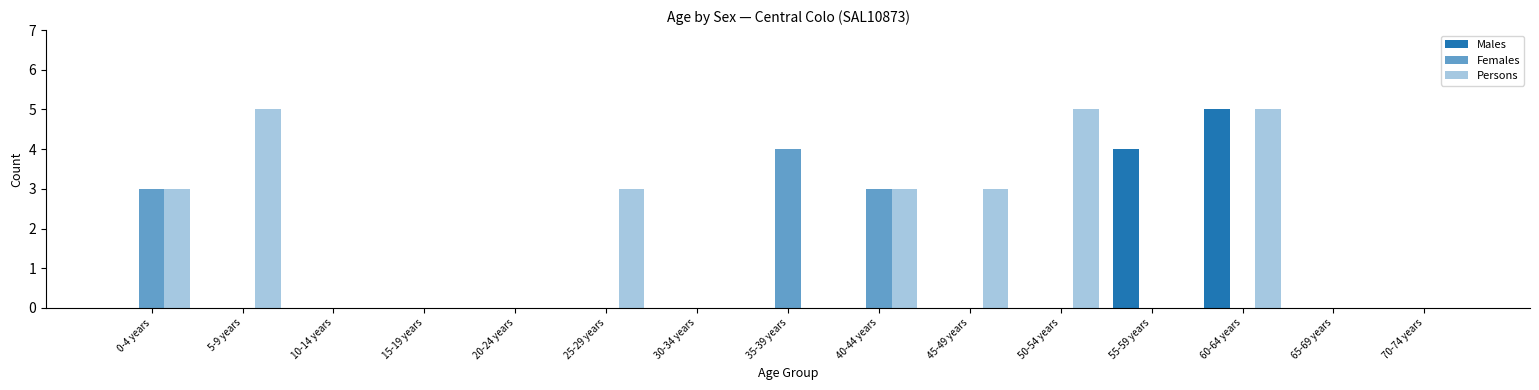

Are the bars grouped side by side (vs. stacked)?

Yes